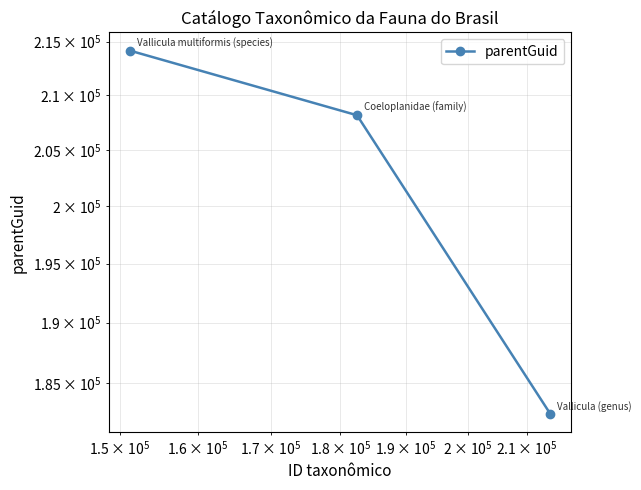

What is the value of the 1st point from the left?

214154